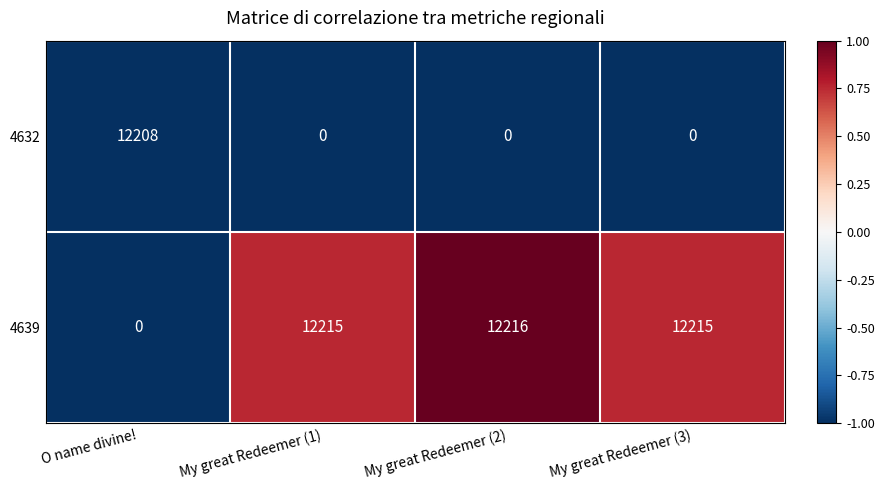

What is the spread (max minus min) of values at My great Redeemer (3)?

12215